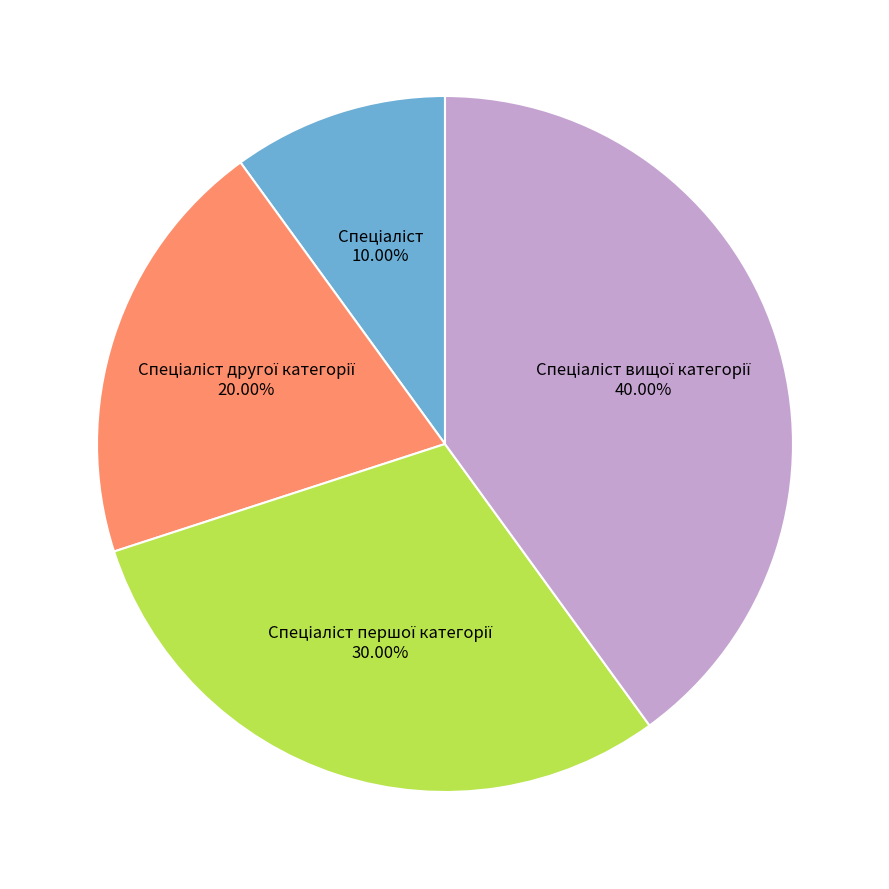

Does any single category account for the majority?

No